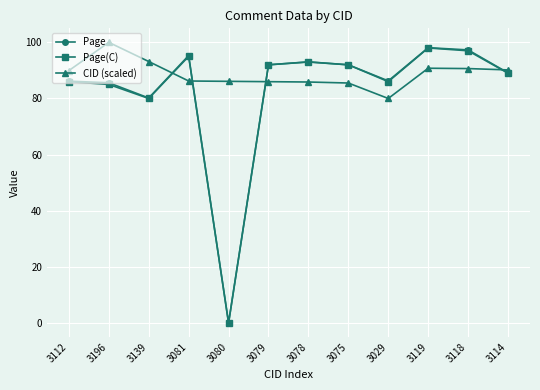

What is the difference between the second highest and minimum values in the Page series?

97.3